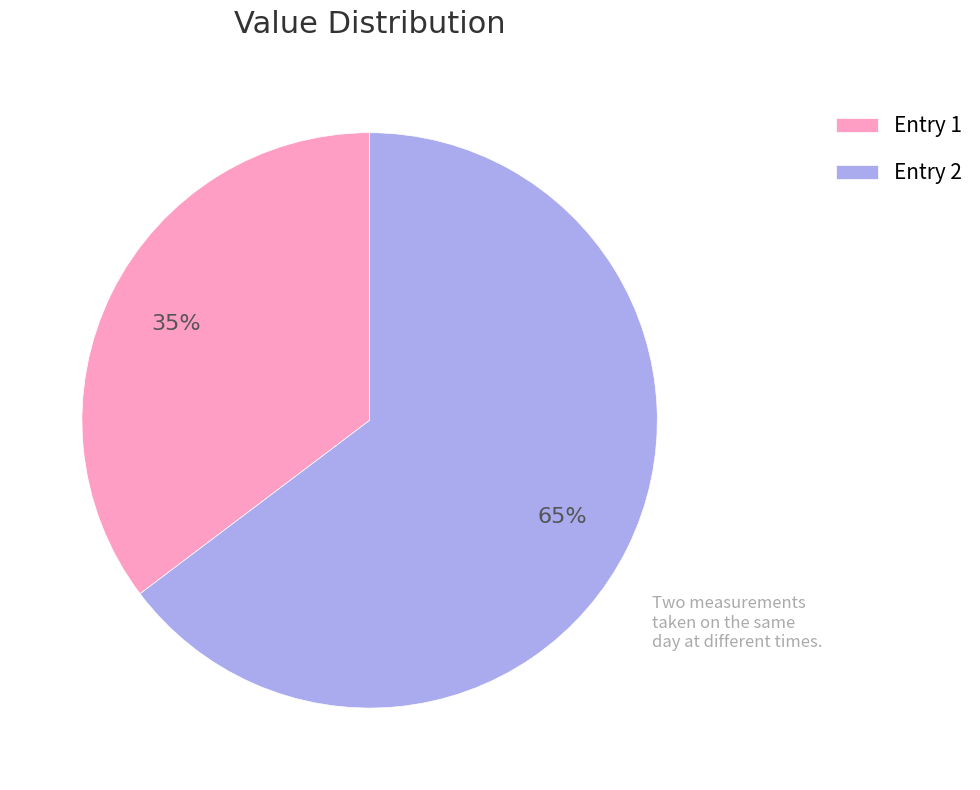

Approximately how many times larger is the value at Entry 1 compared to Entry 2?

0.5